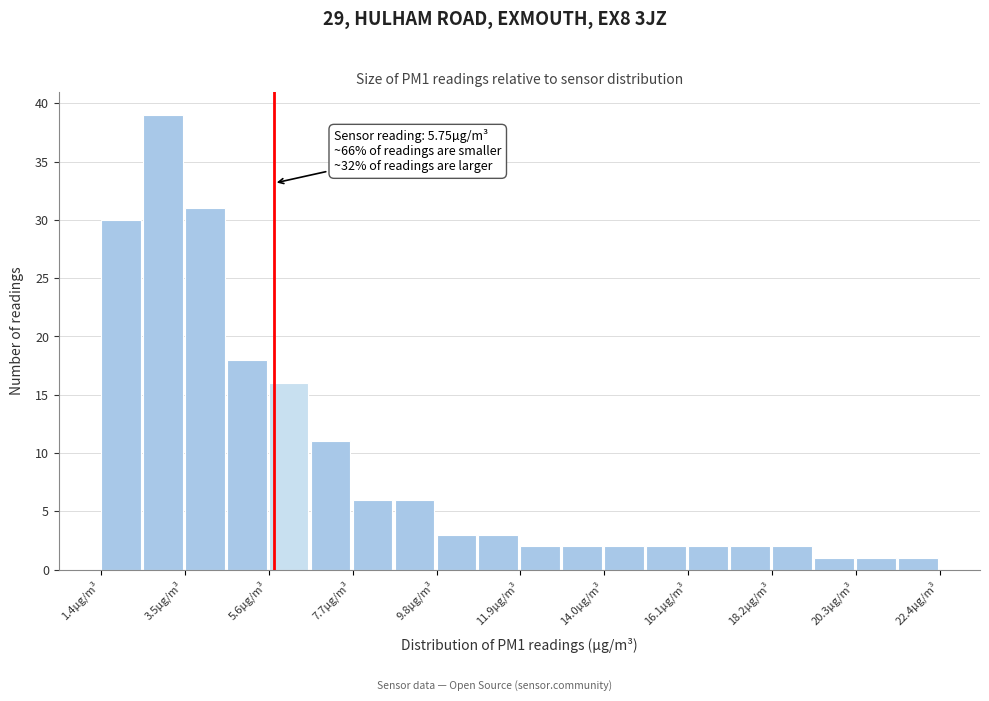

Around what value on the x-axis is the tallest bar? Give the approximate position of its centre, as read against the axis.

3.0